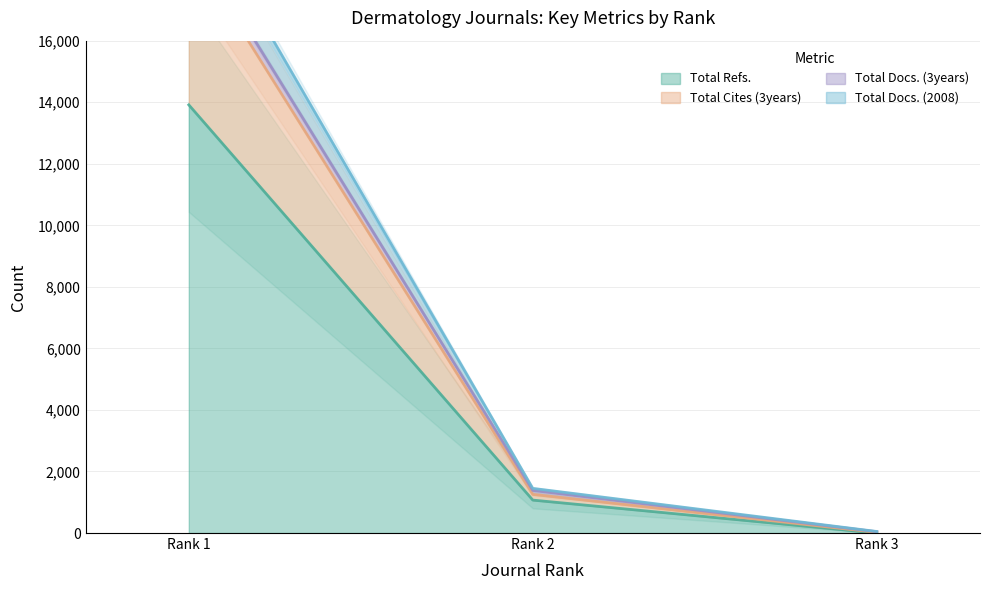

Where is Total Refs. nearest to the value 6957?

Rank 2